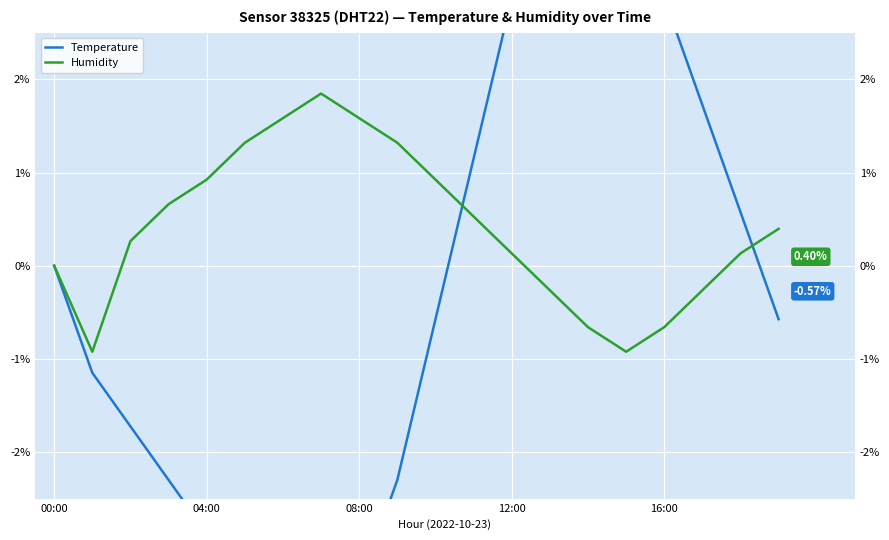

Rank the series by their maximum value, from highest to lowest.

Temperature, Humidity